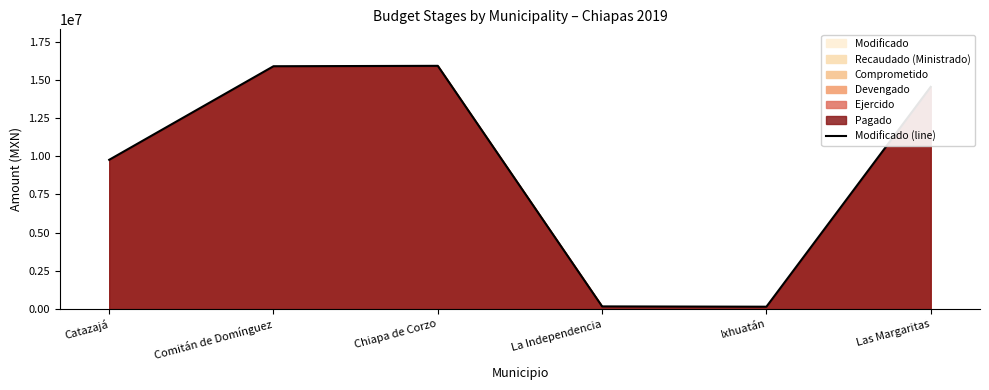

Where is Modificado (line) nearest to the value 8036971?

Catazajá